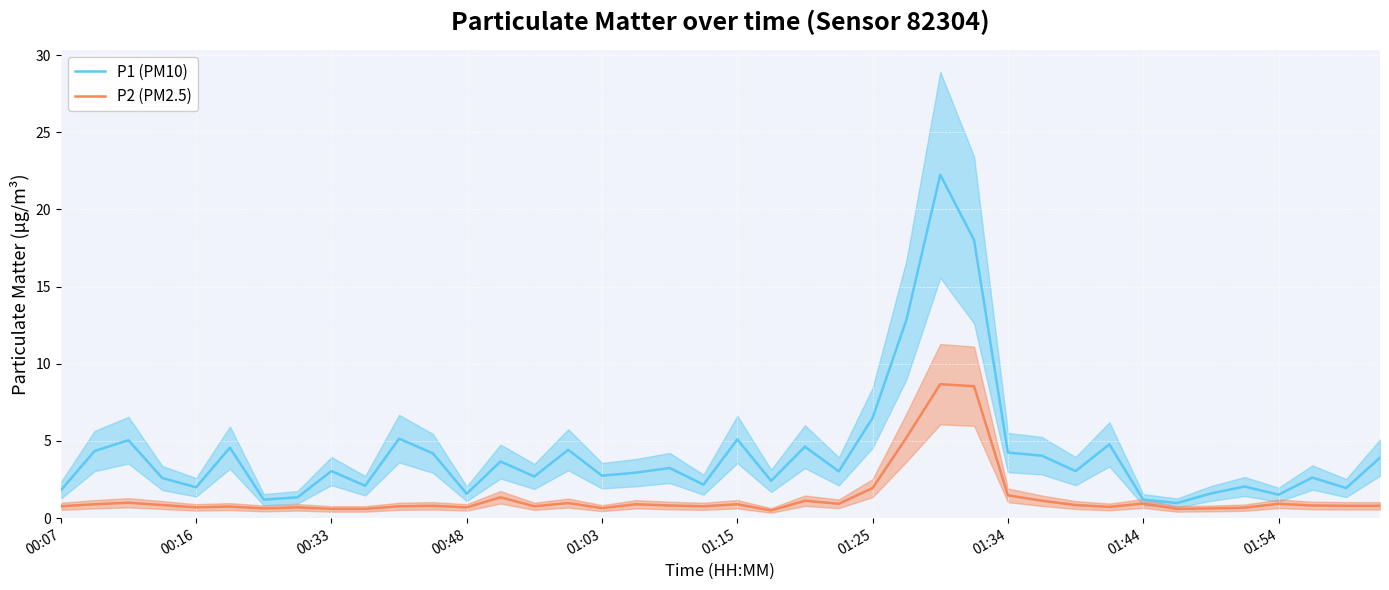

How many values in the P1 (PM10) series exceed 3?

21